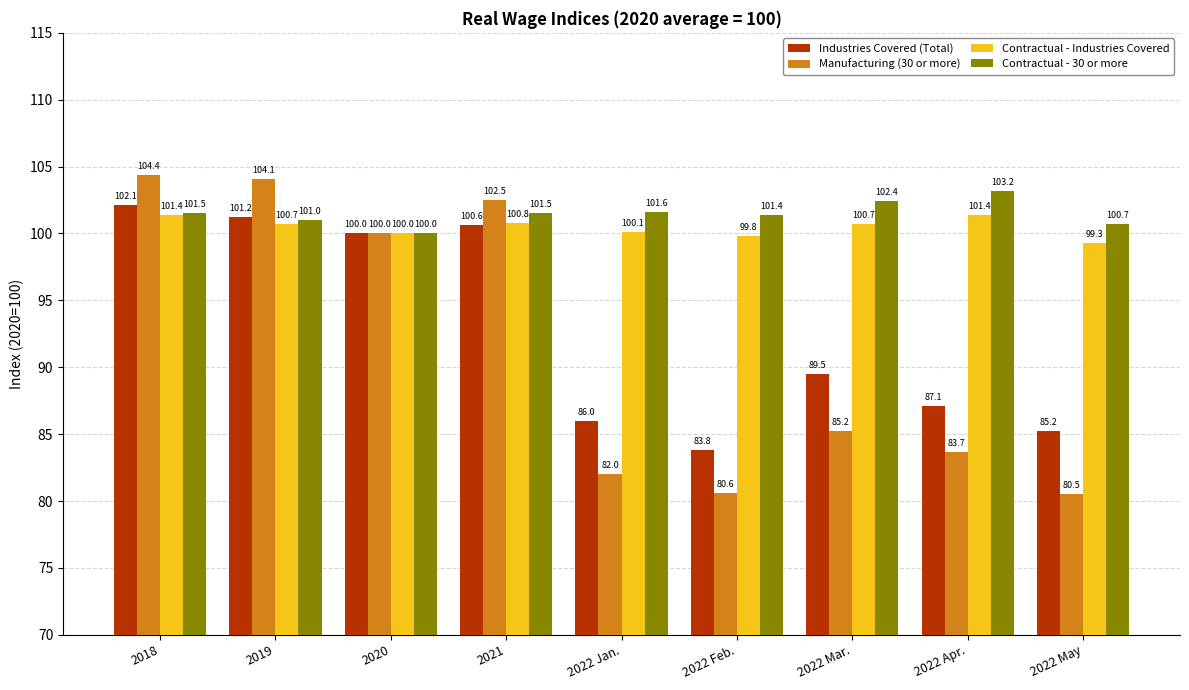

How many bars are there in total?

36